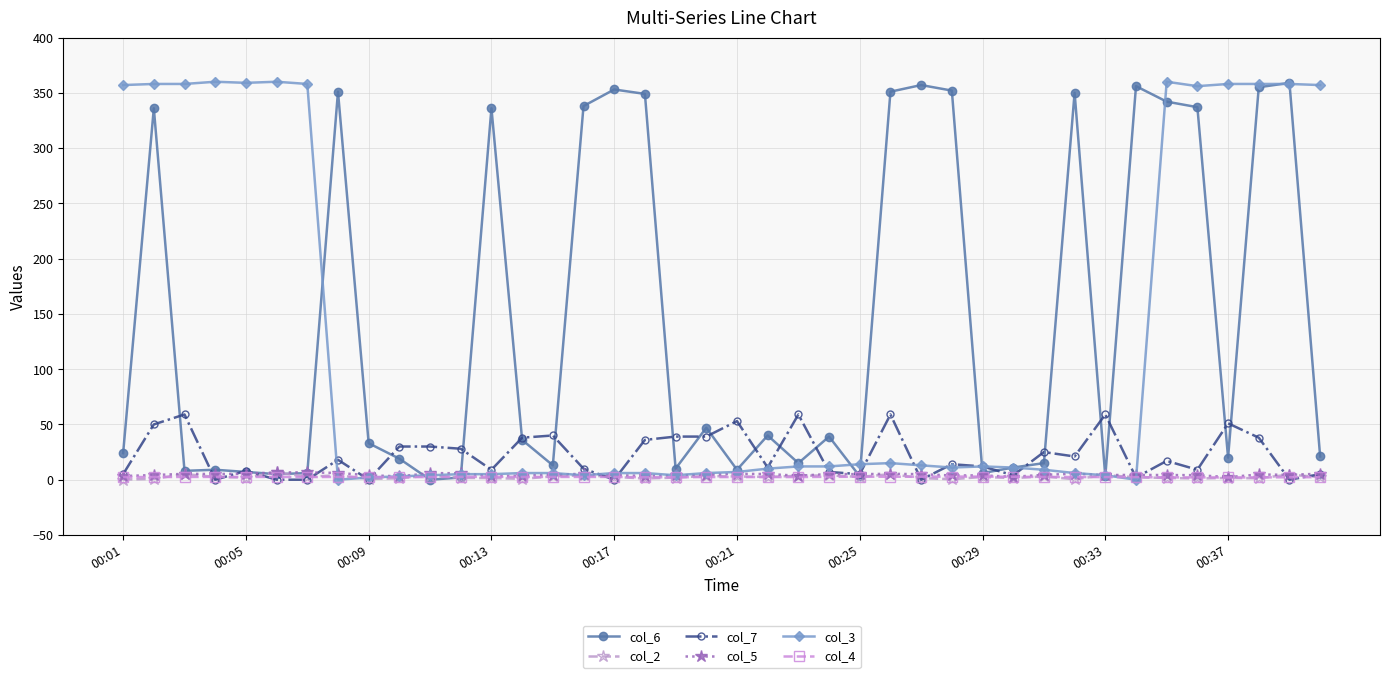

What is the greatest value displayed?

360.0